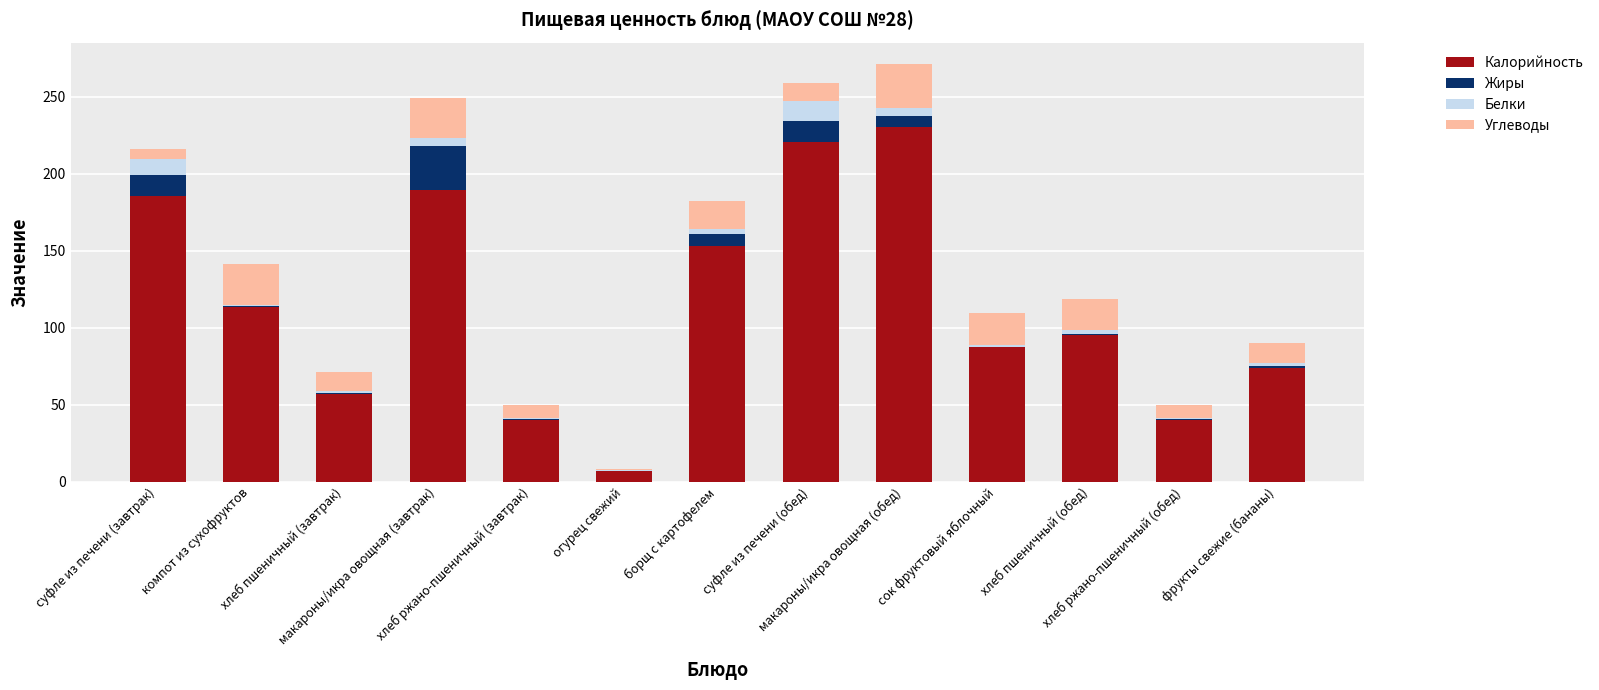

What is the highest value of the Калорийность series?

230.3